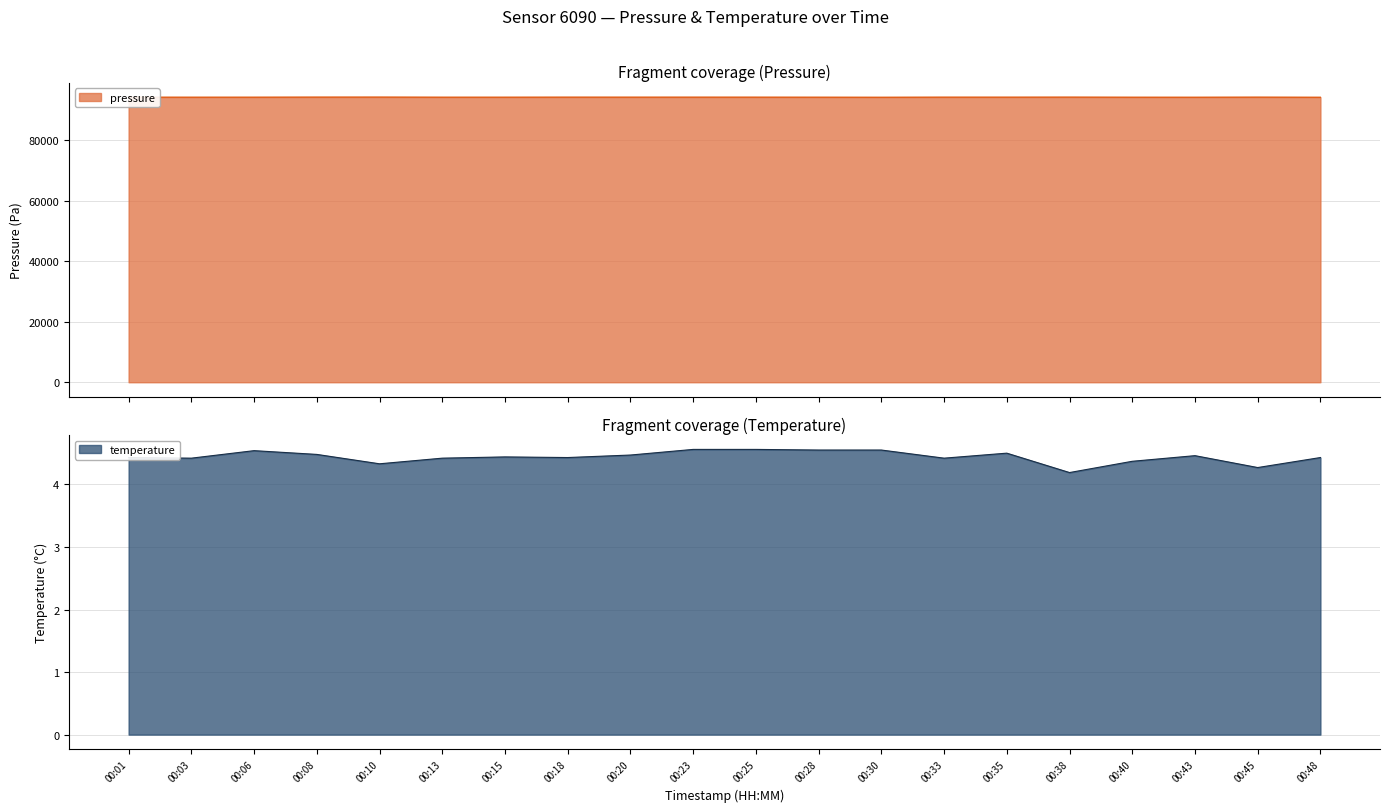

What is the spread (max minus min) of values at 00:03?

94247.8